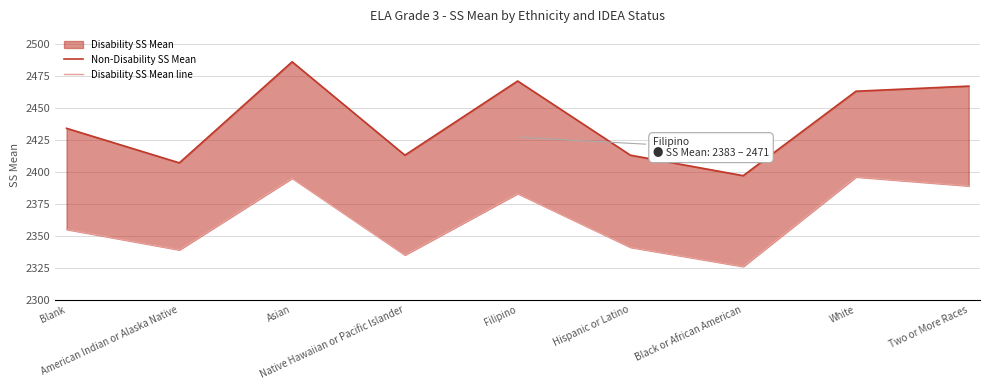

At which label does Non-Disability SS Mean first exceed 2434?

Asian